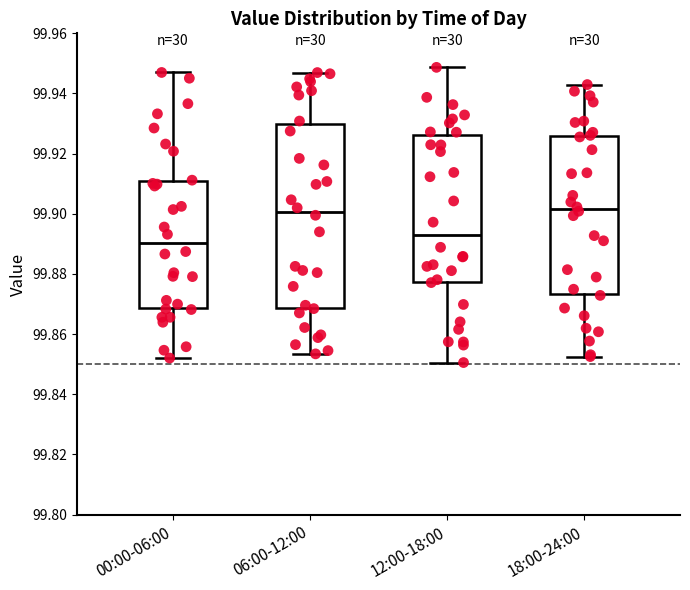

Where does the lower whisker of the box for 18:00-24:00 end on the y-axis? The values are not printed on the chart, so give them approximately, as read against the axis.

99.852